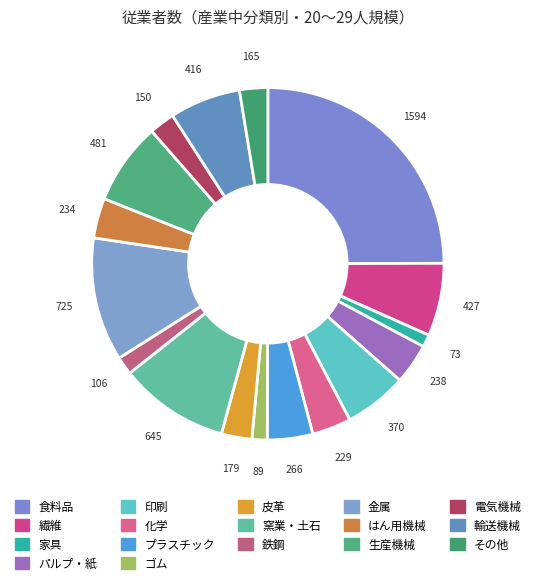

Count the number of slices in the pie.

17